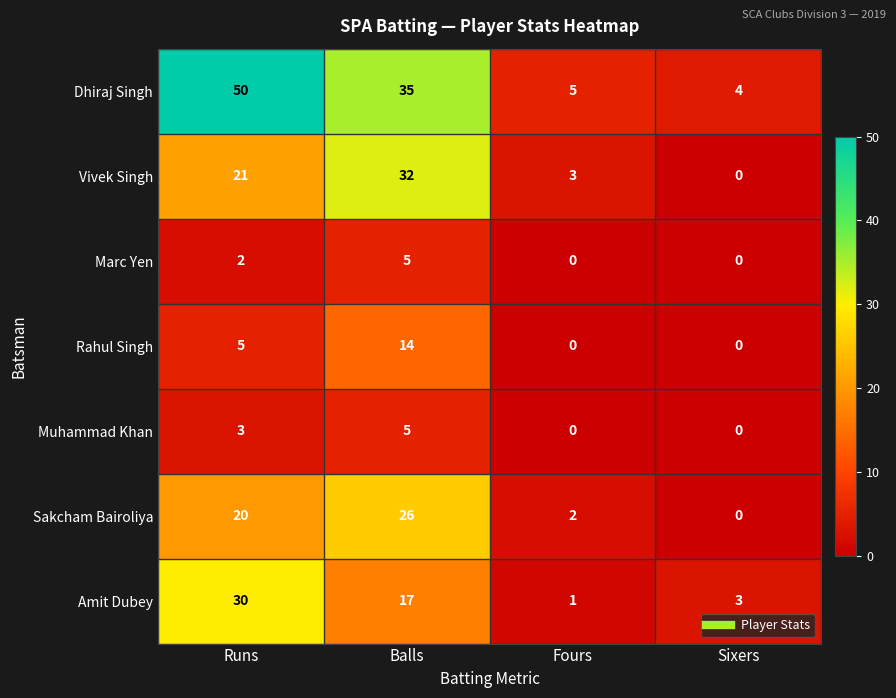

What is the difference between the maximum and minimum values in the Sakcham Bairoliya series?

26